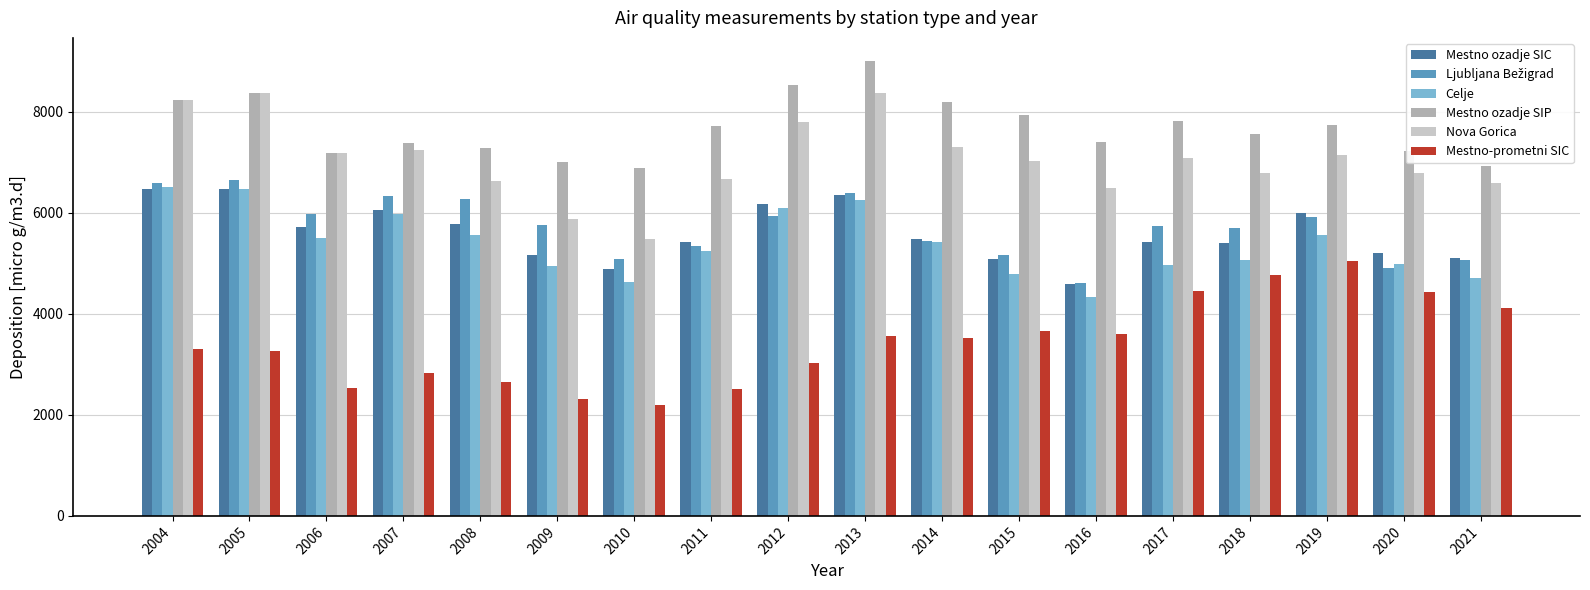

Is it true that Nova Gorica equals 4265.5 at 2016?

False